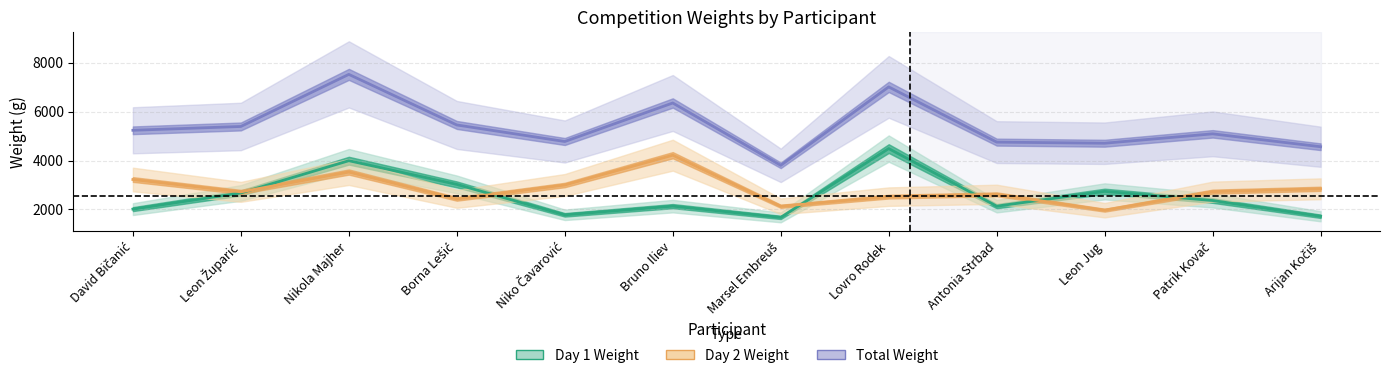

How many series are shown in this chart?

3